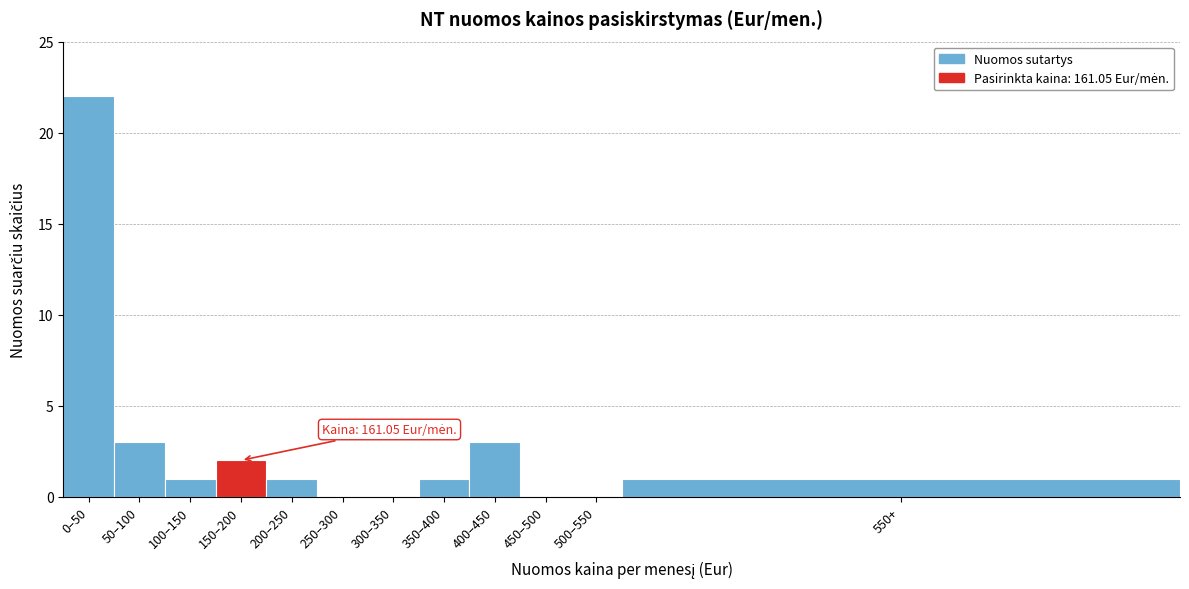

Reading left to right, transcribe all the data shown in this chart.

0–50=22	50–100=3	100–150=1	150–200=2	200–250=1	250–300=0	300–350=0	350–400=1	400–450=3	450–500=0	500–550=0	550+=1